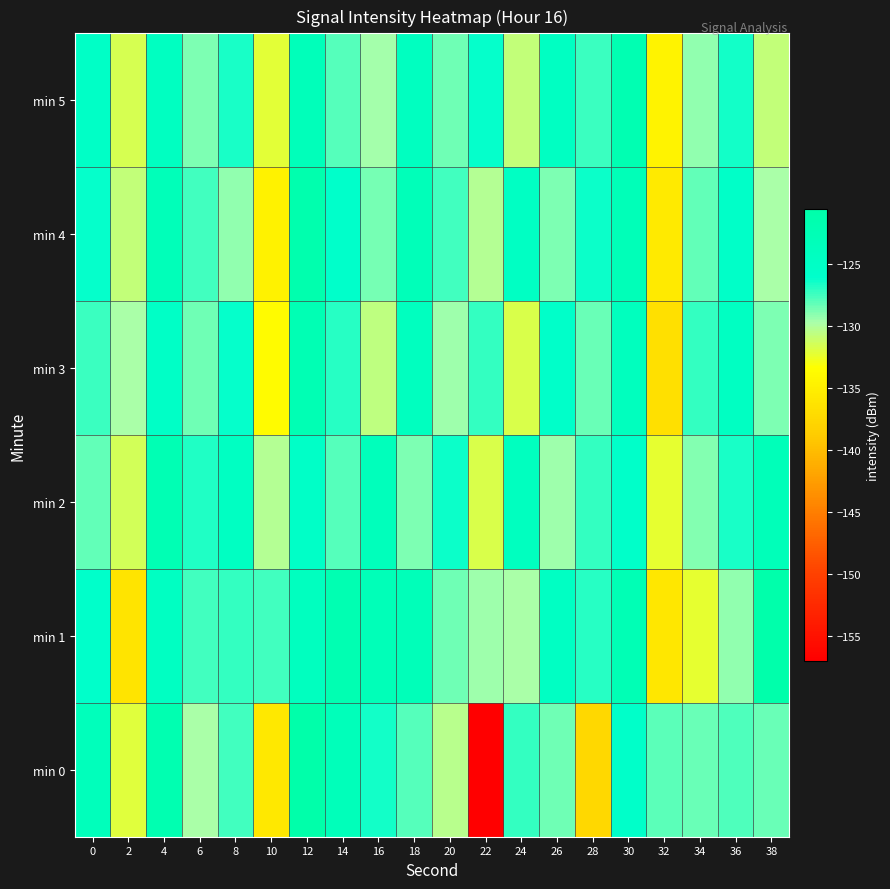

What is the smallest value displayed?

-157.0